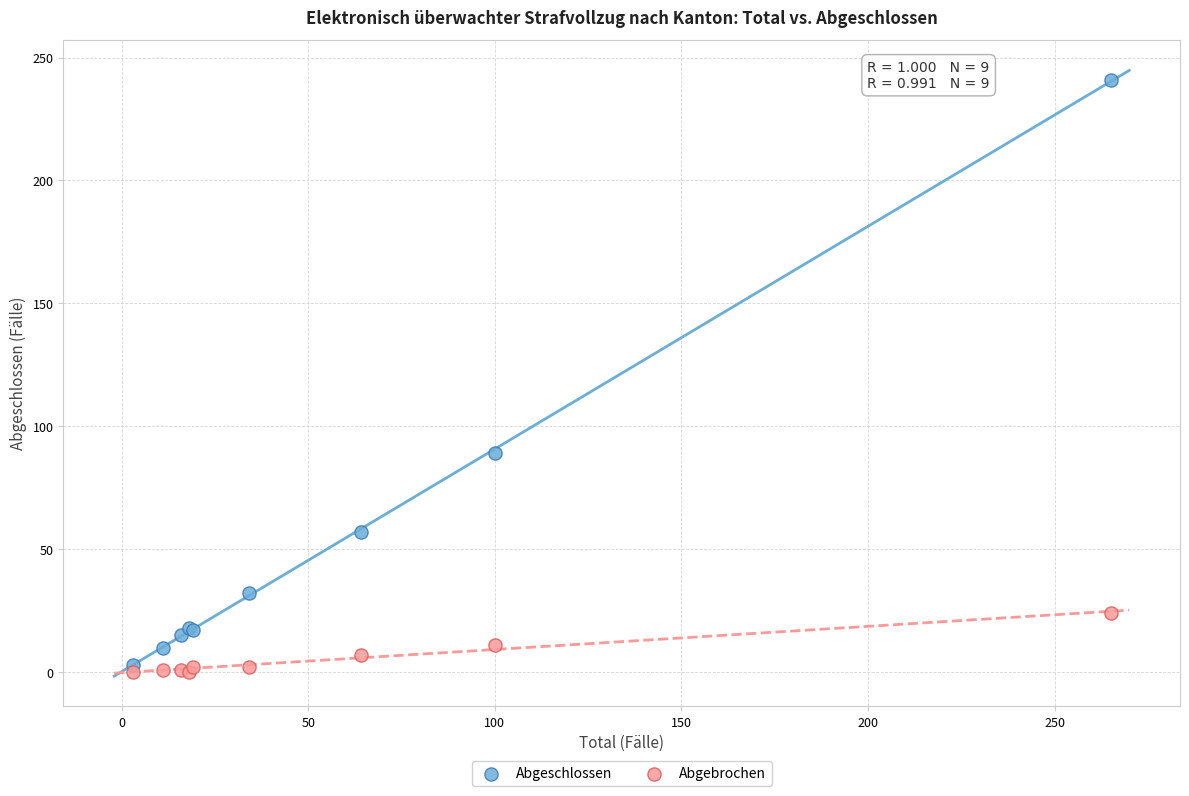

What is the X range (max minus min) for the scatter plot?

262